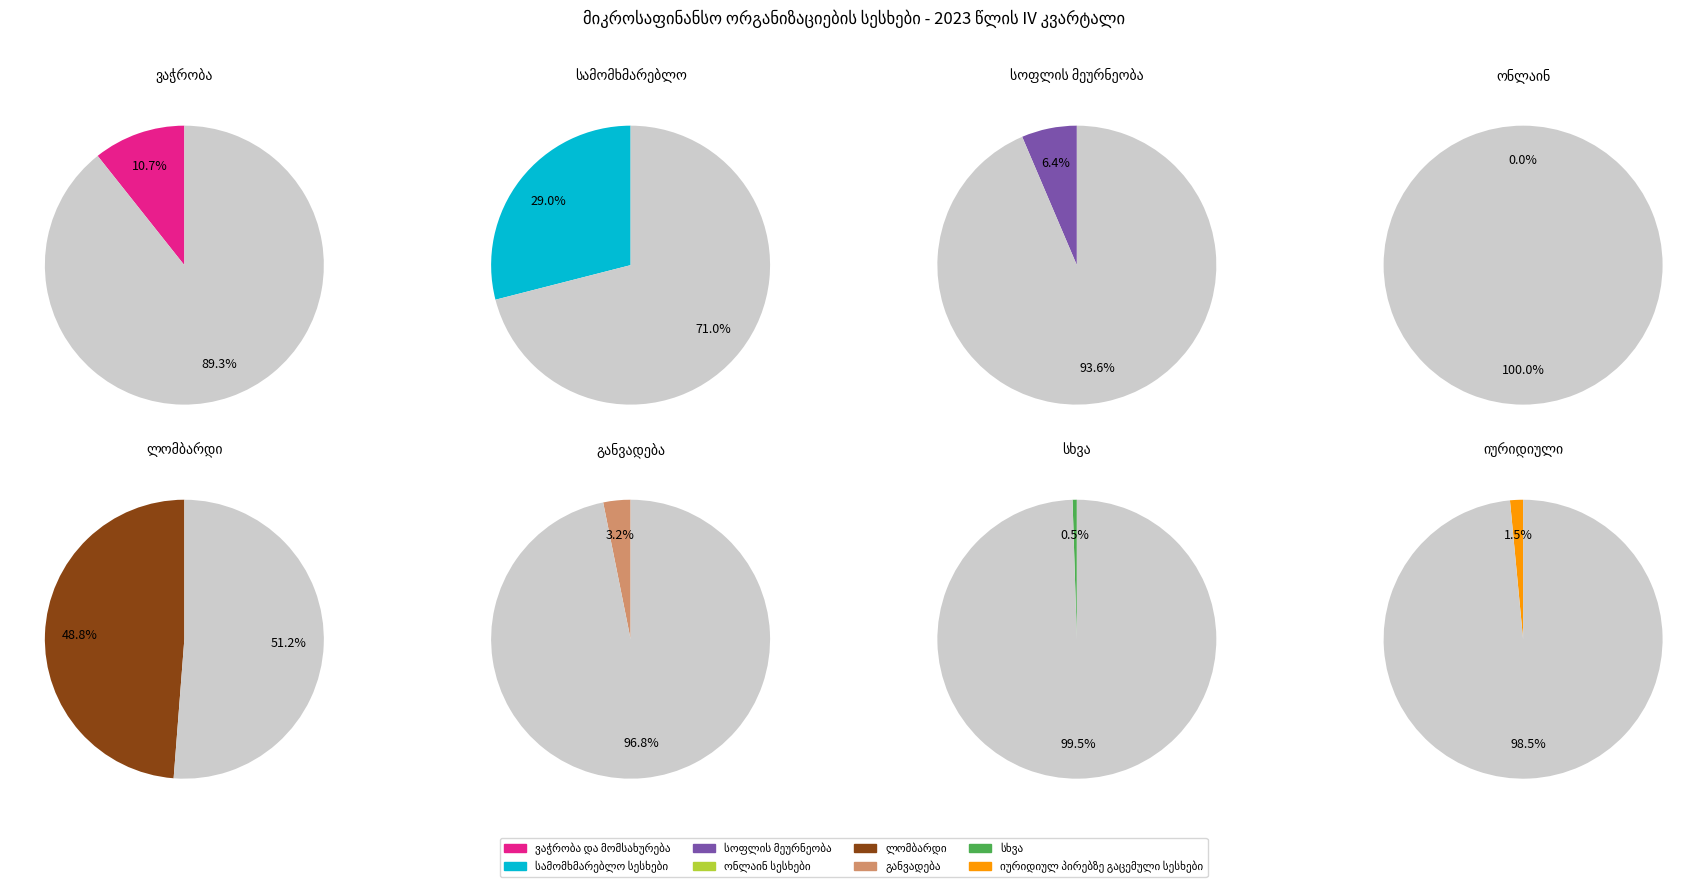

What is the change in value from ვაჭრობა და მომსახურება to განვადება?

-128200854.4